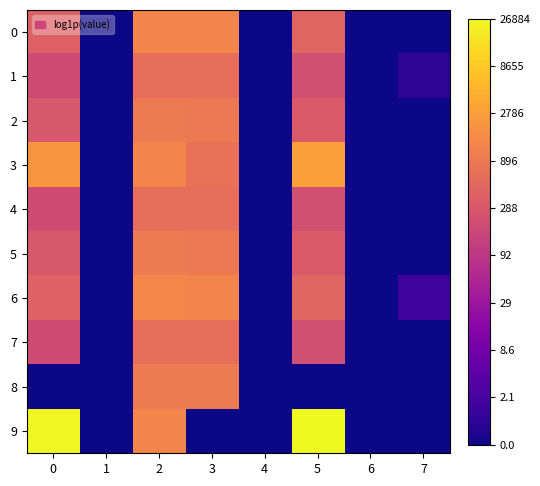

What is the spread (max minus min) of values at 2?

0.7